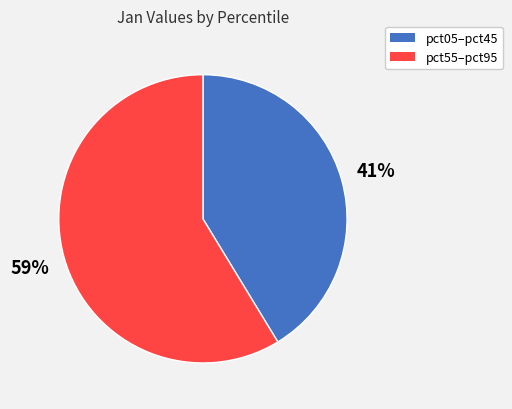

Is there any slice that represents more than half of the pie?

Yes